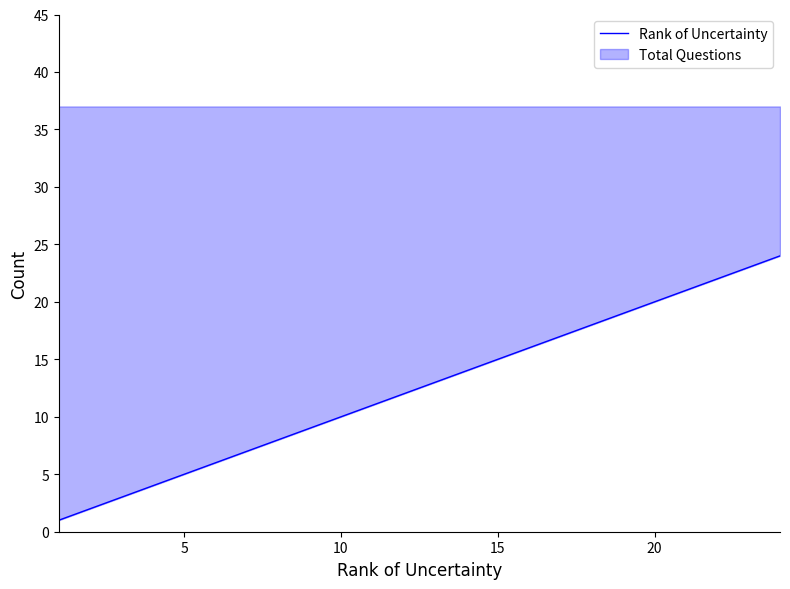

True or false: the data has more than 0 interior local peaks.

False